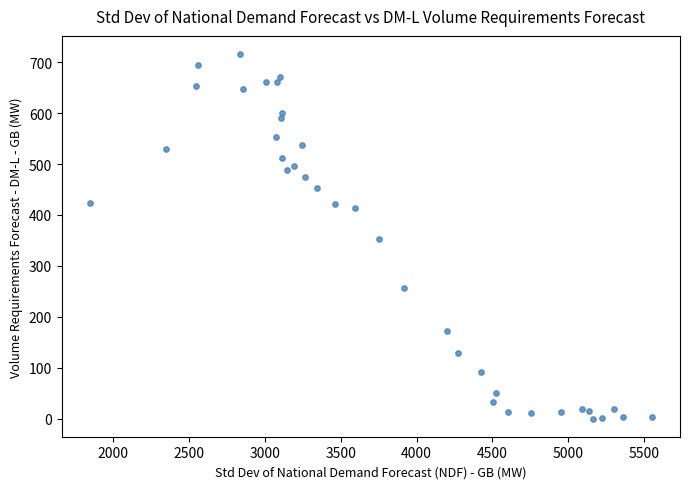

What is the range of X values (max minus min)?

3705